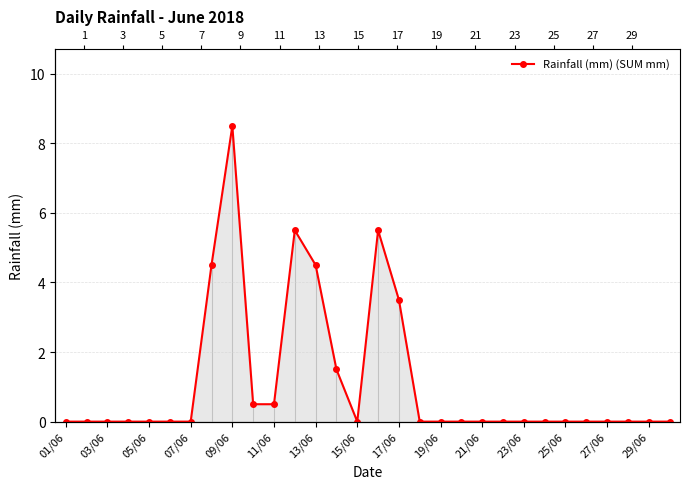

What is the sum of all values?

34.5